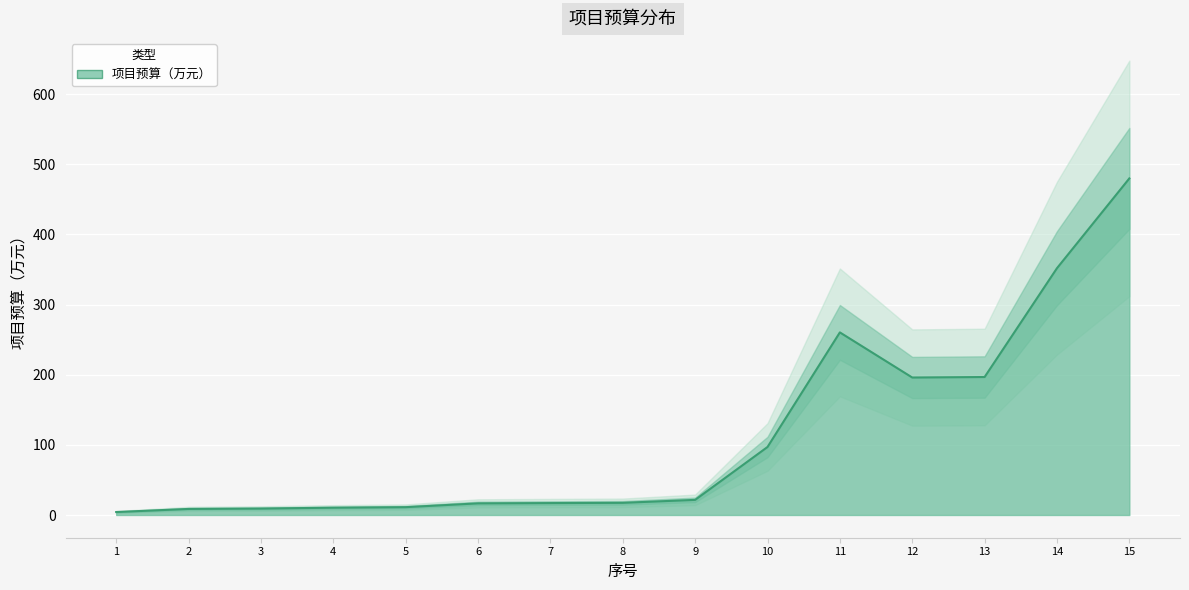

Reading left to right, list all the values displayed in this chart.

1=4.2	2=8.6	3=9.2	4=10.4	5=11.2	6=16.6	7=17.0	8=17.4	9=21.6	10=96.9	11=260.3	12=196.0	13=196.7	14=351.8	15=479.8